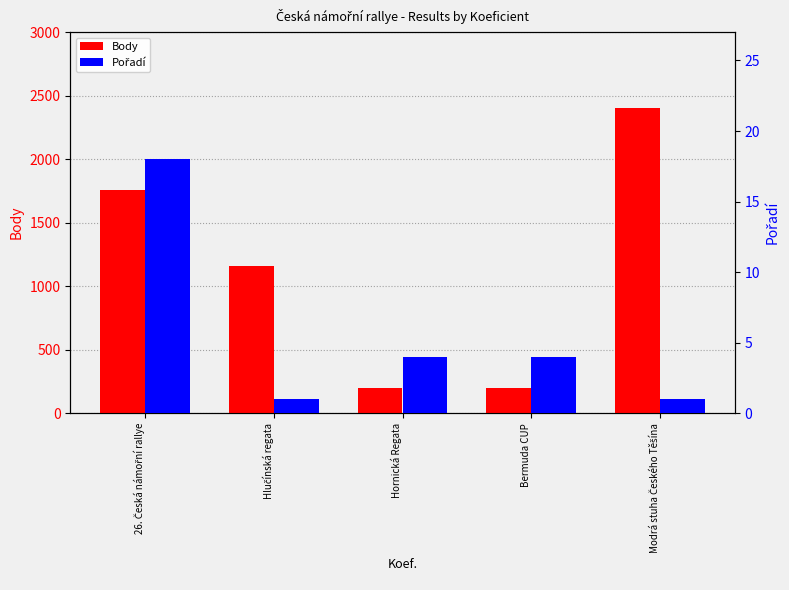

What is the difference between the highest and lowest values at Bermuda CUP?

198